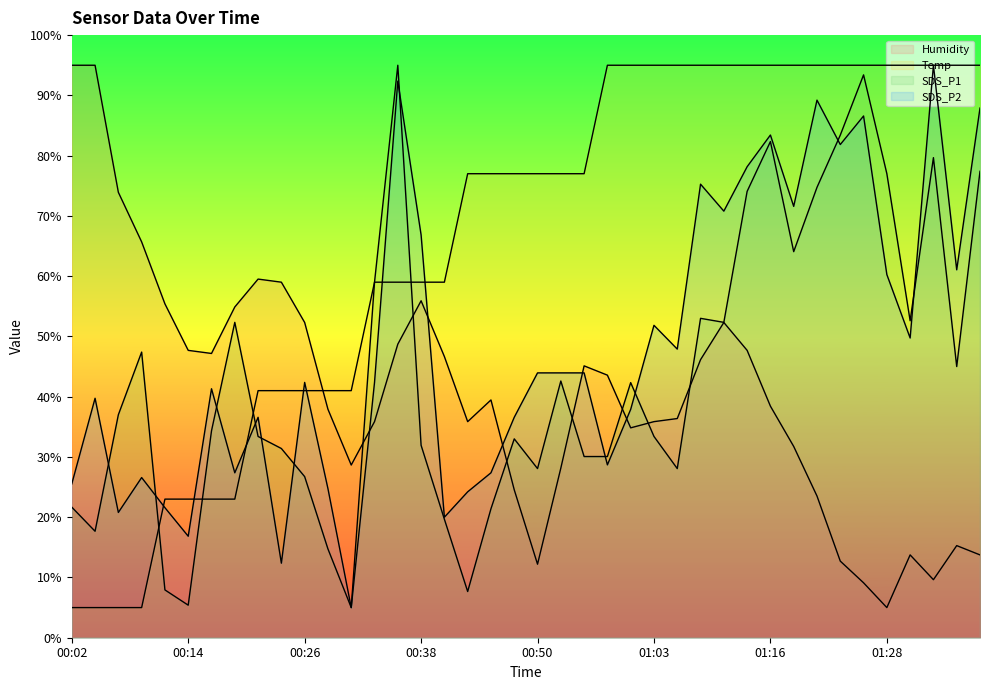

What is the difference between the Temp values at 00:53 and 00:24?

36.0